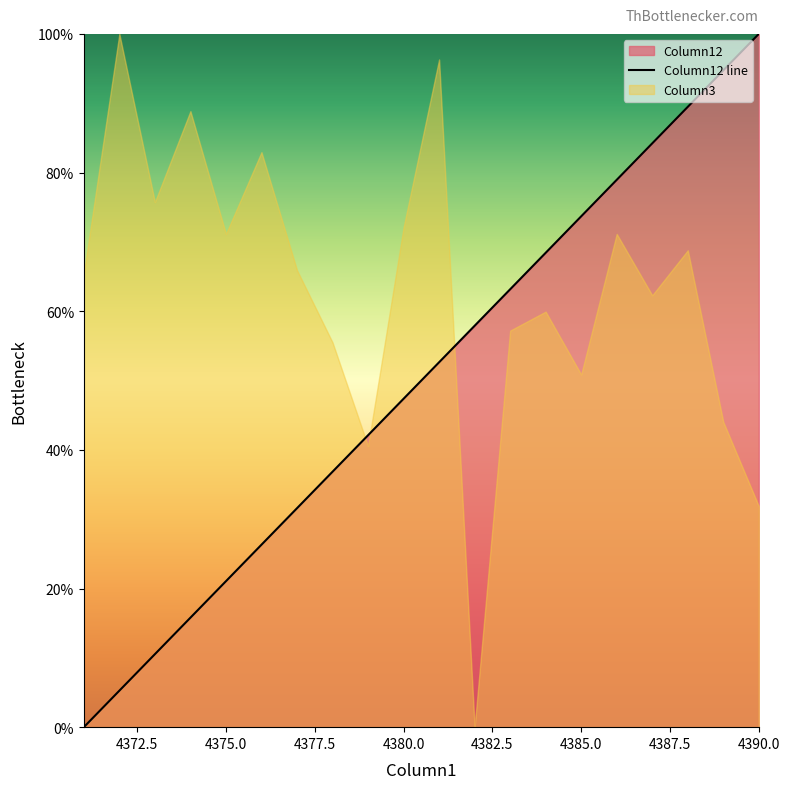

True or false: the data has more than 1 interior local peaks.

False